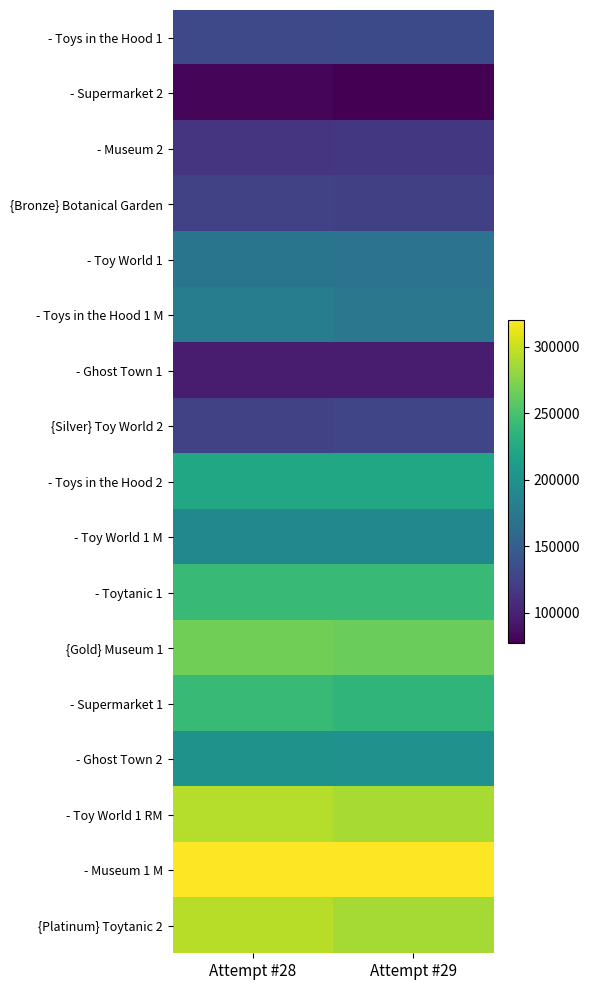

Which has a higher value, Attempt #28 or Attempt #29?

Attempt #29